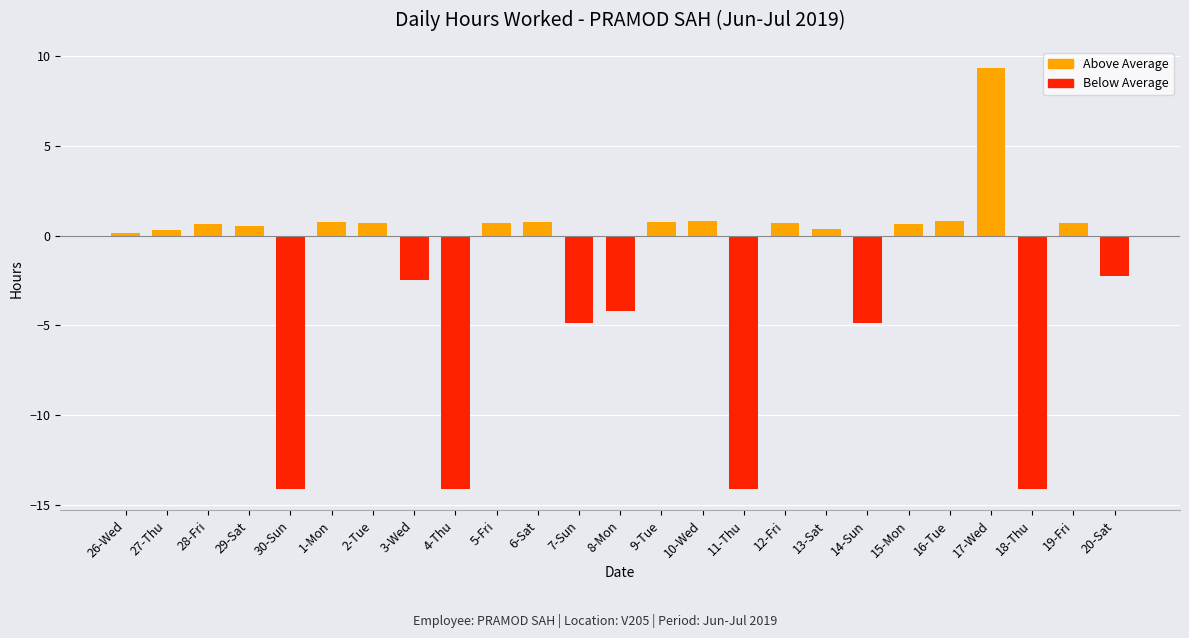

At which label is the value closest to -2?

20-Sat